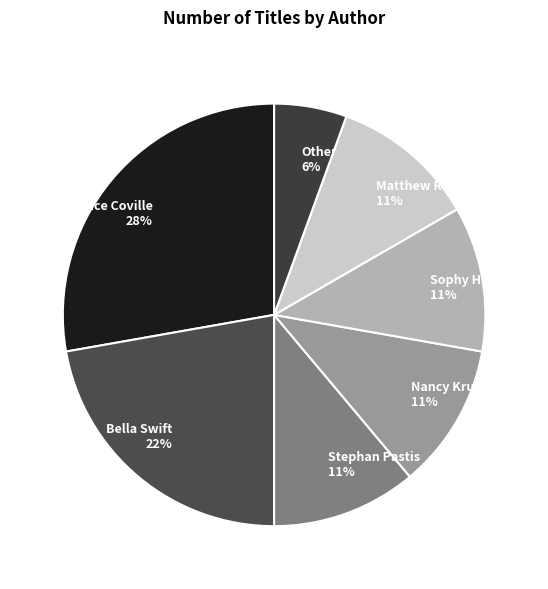

How many segments does this pie chart have?

7